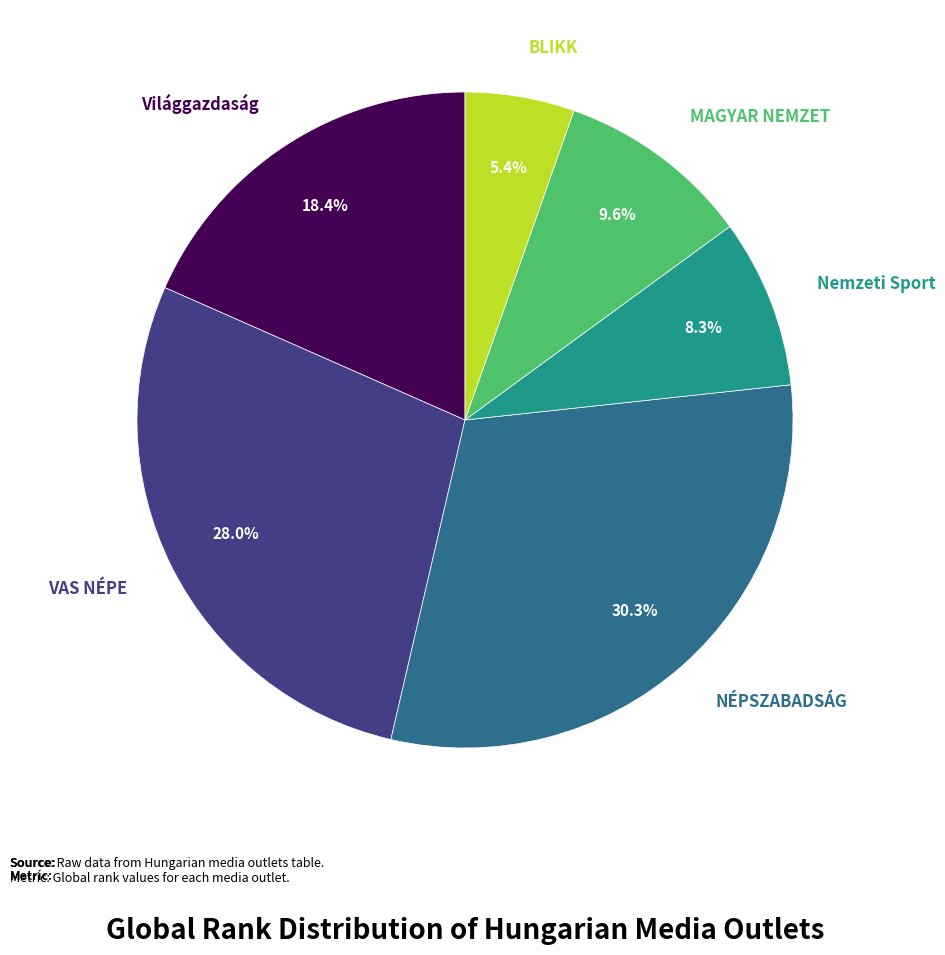

Is there a majority slice in this chart?

No